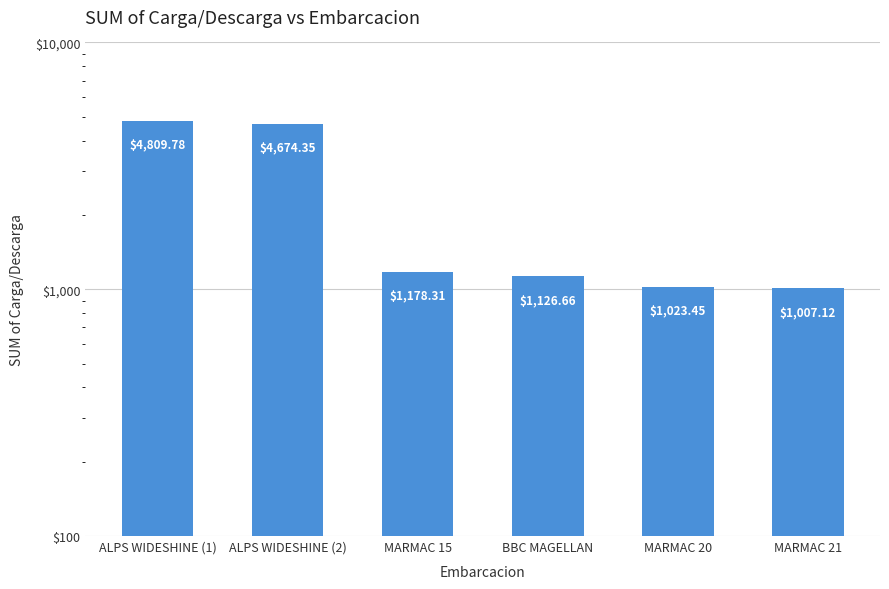

What is the sum of all values?

13819.7